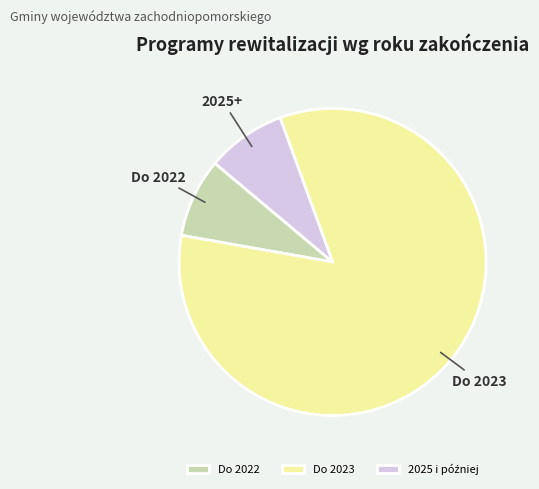

Is it true that Do 2022 is 8% of the pie?

True